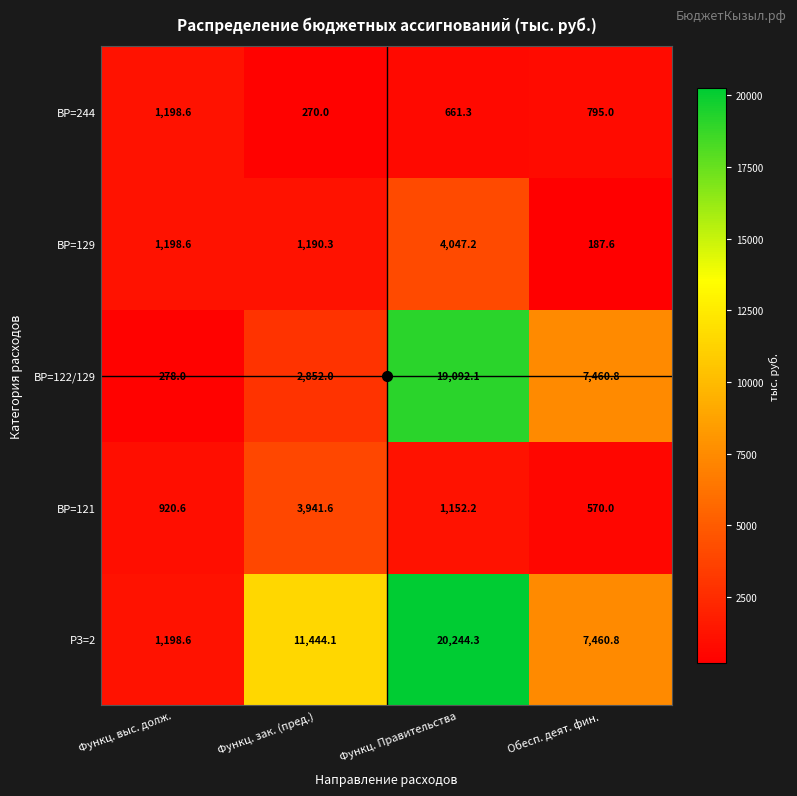

Rank the categories by ВР=121 value from lowest to highest.

Обесп. деят. фин., Функц. выс. долж., Функц. Правительства, Функц. зак. (пред.)